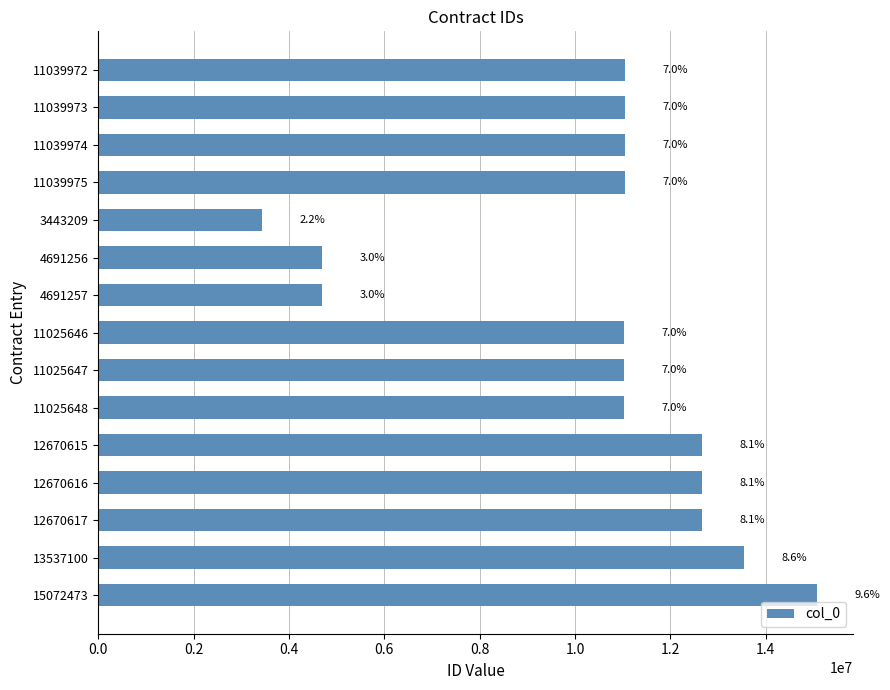

Does the chart contain any negative values?

No